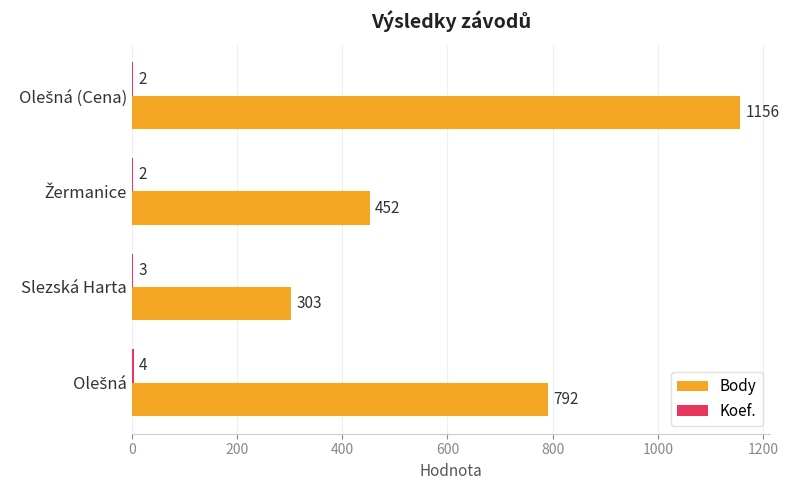

The value of Body at Slezská Harta is 303. True or false?

True